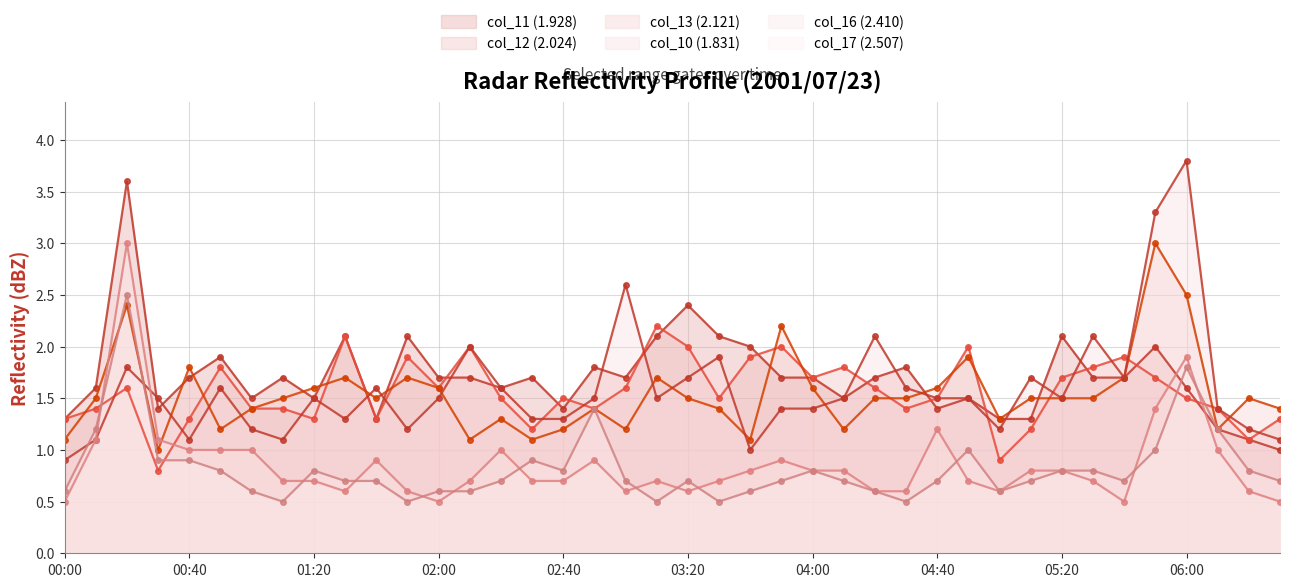

Reading right to left, extract all data points from this chart.

col_11 (1.928): 06:30=1.0	06:20=1.1	06:10=1.2	06:00=1.6	05:50=2.0	05:40=1.7	05:30=1.7	05:20=2.1	05:10=1.3	05:00=1.3	04:50=1.5	04:40=1.4	04:30=1.8	04:20=1.7	04:10=1.5	04:00=1.7	03:50=1.7	03:40=2.0	03:30=2.1	03:20=2.4	03:10=2.1	03:00=1.7	02:50=1.8	02:40=1.4	02:30=1.7	02:20=1.6	02:10=1.7	02:00=1.7	01:50=2.1	01:40=1.3	01:30=2.1	01:20=1.5	01:10=1.7	01:00=1.5	00:50=1.9	00:40=1.7	00:30=1.4	00:20=3.6	00:10=1.6	00:00=1.3
col_12 (2.024): 06:30=1.3	06:20=1.1	06:10=1.4	06:00=1.5	05:50=1.7	05:40=1.9	05:30=1.8	05:20=1.7	05:10=1.2	05:00=0.9	04:50=2.0	04:40=1.5	04:30=1.4	04:20=1.6	04:10=1.8	04:00=1.7	03:50=2.0	03:40=1.9	03:30=1.5	03:20=2.0	03:10=2.2	03:00=1.6	02:50=1.4	02:40=1.5	02:30=1.2	02:20=1.5	02:10=2.0	02:00=1.6	01:50=1.9	01:40=1.3	01:30=2.1	01:20=1.3	01:10=1.4	01:00=1.4	00:50=1.8	00:40=1.3	00:30=0.8	00:20=1.6	00:10=1.4	00:00=1.3
col_13 (2.121): 06:30=1.4	06:20=1.5	06:10=1.2	06:00=2.5	05:50=3.0	05:40=1.7	05:30=1.5	05:20=1.5	05:10=1.5	05:00=1.3	04:50=1.9	04:40=1.6	04:30=1.5	04:20=1.5	04:10=1.2	04:00=1.6	03:50=2.2	03:40=1.1	03:30=1.4	03:20=1.5	03:10=1.7	03:00=1.2	02:50=1.4	02:40=1.2	02:30=1.1	02:20=1.3	02:10=1.1	02:00=1.6	01:50=1.7	01:40=1.5	01:30=1.7	01:20=1.6	01:10=1.5	01:00=1.4	00:50=1.2	00:40=1.8	00:30=1.0	00:20=2.4	00:10=1.5	00:00=1.1
col_10 (1.831): 06:30=1.1	06:20=1.2	06:10=1.4	06:00=3.8	05:50=3.3	05:40=1.7	05:30=2.1	05:20=1.5	05:10=1.7	05:00=1.2	04:50=1.5	04:40=1.5	04:30=1.6	04:20=2.1	04:10=1.5	04:00=1.4	03:50=1.4	03:40=1.0	03:30=1.9	03:20=1.7	03:10=1.5	03:00=2.6	02:50=1.5	02:40=1.3	02:30=1.3	02:20=1.6	02:10=2.0	02:00=1.5	01:50=1.2	01:40=1.6	01:30=1.3	01:20=1.5	01:10=1.1	01:00=1.2	00:50=1.6	00:40=1.1	00:30=1.5	00:20=1.8	00:10=1.1	00:00=0.9
col_16 (2.410): 06:30=0.5	06:20=0.6	06:10=1.0	06:00=1.9	05:50=1.4	05:40=0.5	05:30=0.7	05:20=0.8	05:10=0.8	05:00=0.6	04:50=0.7	04:40=1.2	04:30=0.6	04:20=0.6	04:10=0.8	04:00=0.8	03:50=0.9	03:40=0.8	03:30=0.7	03:20=0.6	03:10=0.7	03:00=0.6	02:50=0.9	02:40=0.7	02:30=0.7	02:20=1.0	02:10=0.7	02:00=0.5	01:50=0.6	01:40=0.9	01:30=0.6	01:20=0.7	01:10=0.7	01:00=1.0	00:50=1.0	00:40=1.0	00:30=1.1	00:20=3.0	00:10=1.1	00:00=0.5
col_17 (2.507): 06:30=0.7	06:20=0.8	06:10=1.2	06:00=1.8	05:50=1.0	05:40=0.7	05:30=0.8	05:20=0.8	05:10=0.7	05:00=0.6	04:50=1.0	04:40=0.7	04:30=0.5	04:20=0.6	04:10=0.7	04:00=0.8	03:50=0.7	03:40=0.6	03:30=0.5	03:20=0.7	03:10=0.5	03:00=0.7	02:50=1.4	02:40=0.8	02:30=0.9	02:20=0.7	02:10=0.6	02:00=0.6	01:50=0.5	01:40=0.7	01:30=0.7	01:20=0.8	01:10=0.5	01:00=0.6	00:50=0.8	00:40=0.9	00:30=0.9	00:20=2.5	00:10=1.2	00:00=0.6